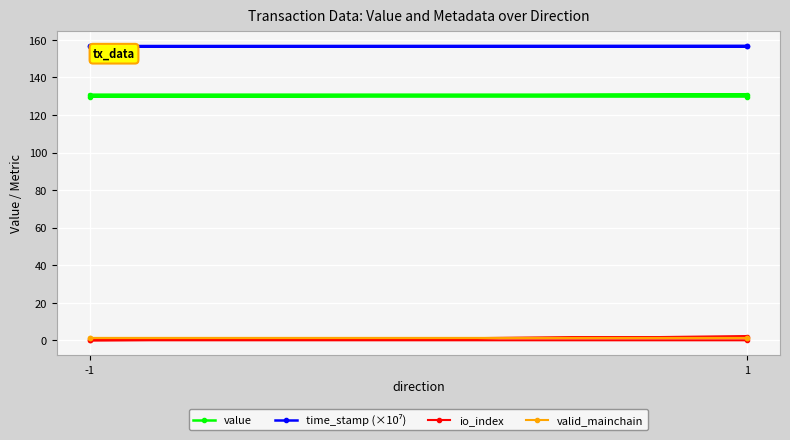

True or false: valid_mainchain and time_stamp (×10⁷) cross at least once.

False